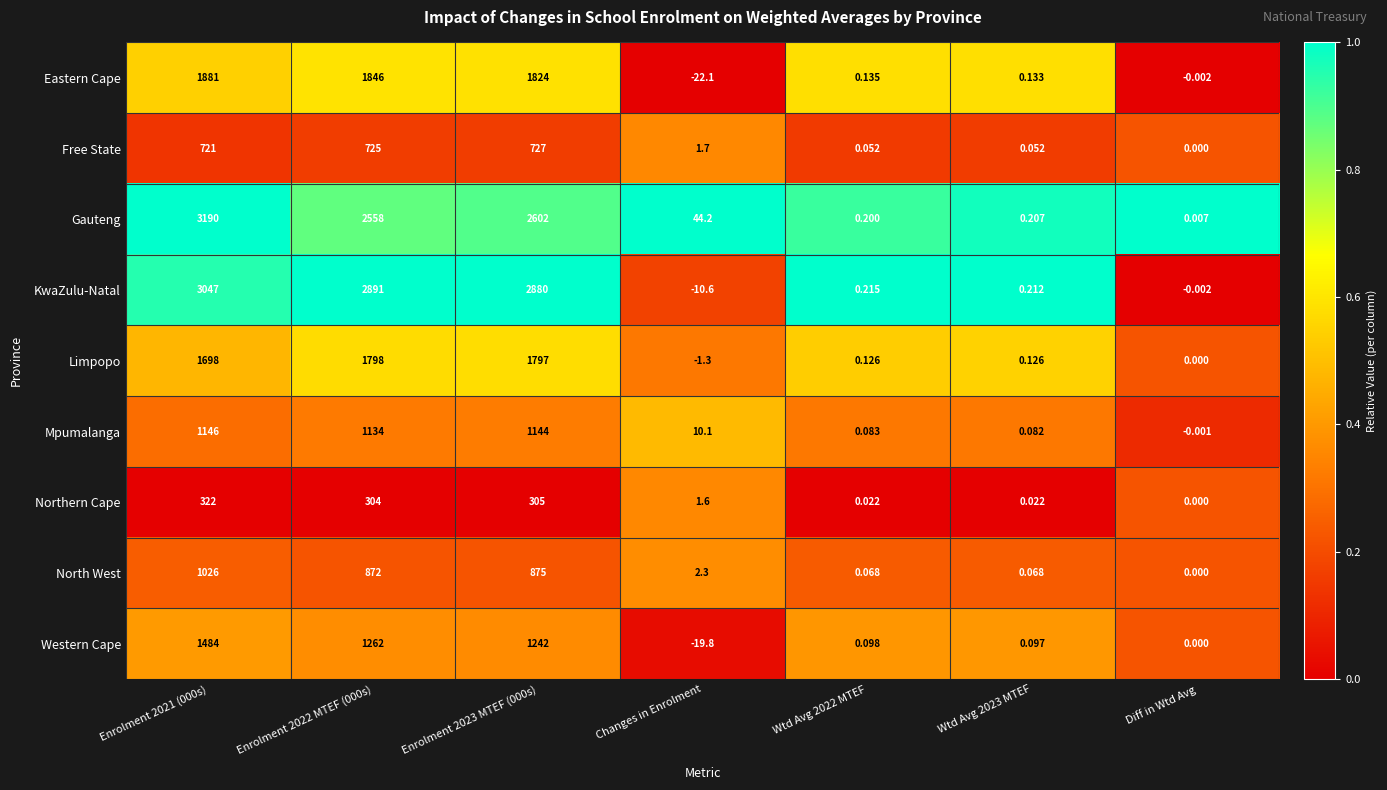

List the series in order of their peak value, lowest first.

Northern Cape, Free State, North West, Mpumalanga, Western Cape, Limpopo, Eastern Cape, KwaZulu-Natal, Gauteng